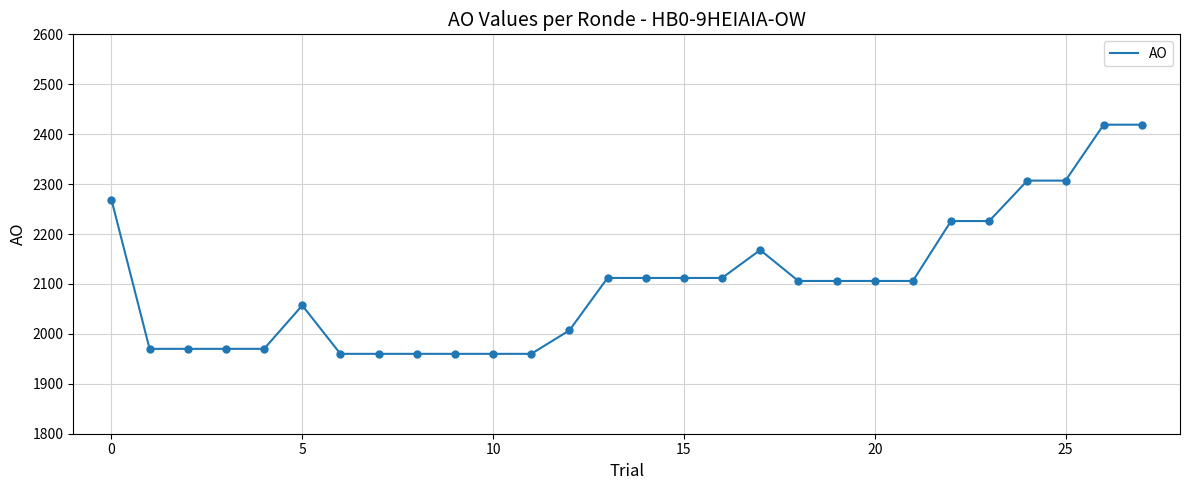

What is the minimum value shown in the chart?

1960